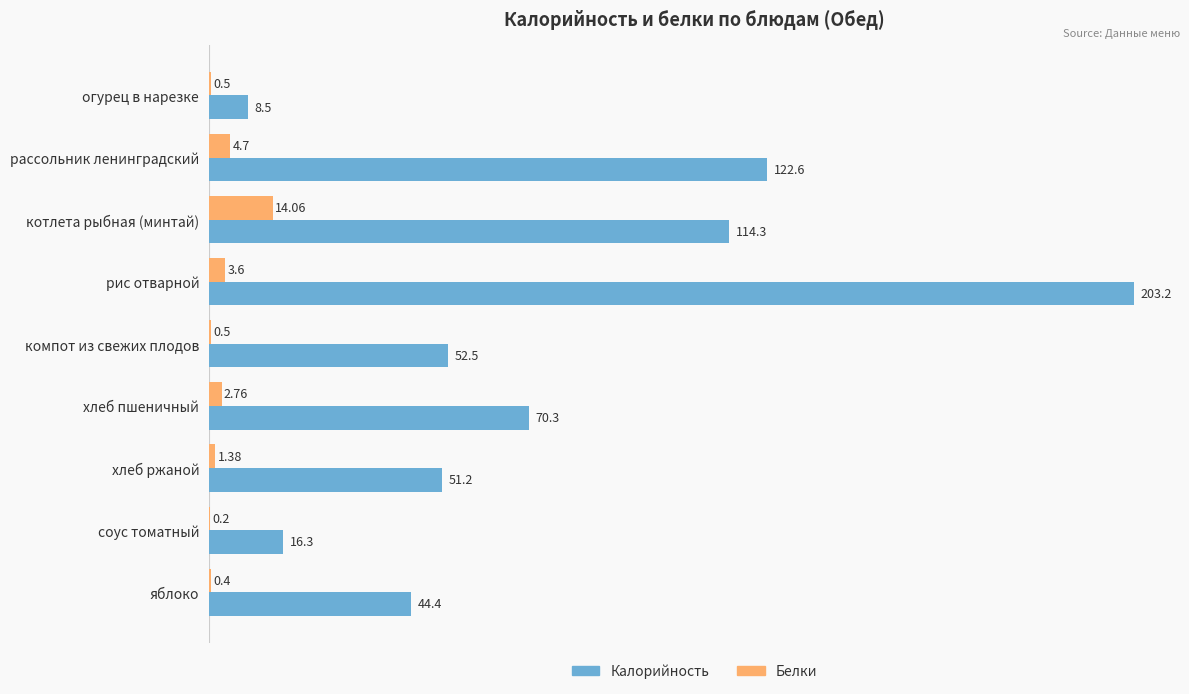

What is the sum of the Калорийность values at соус томатный and огурец в нарезке?

24.8